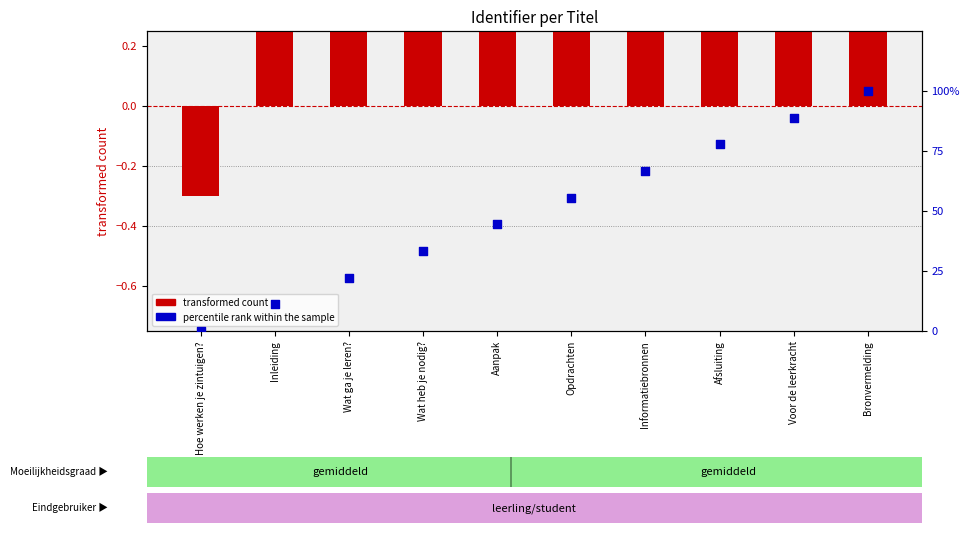

Which series has the largest total across all categories?

percentile rank within the sample